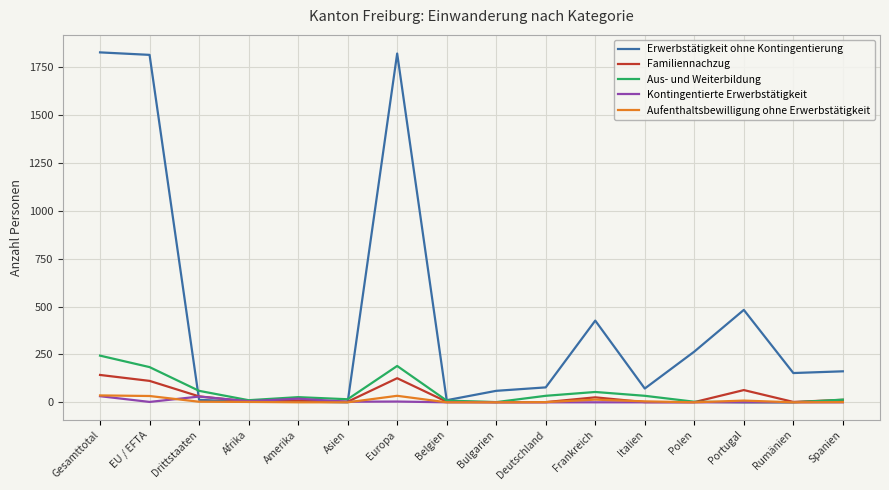

How many lines are shown in the chart?

5